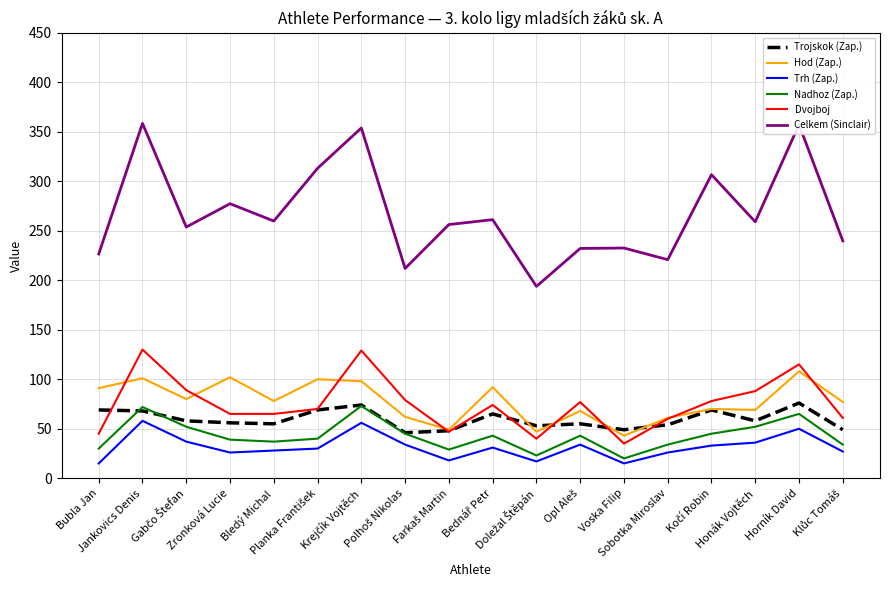

What is the greatest value displayed?

358.4